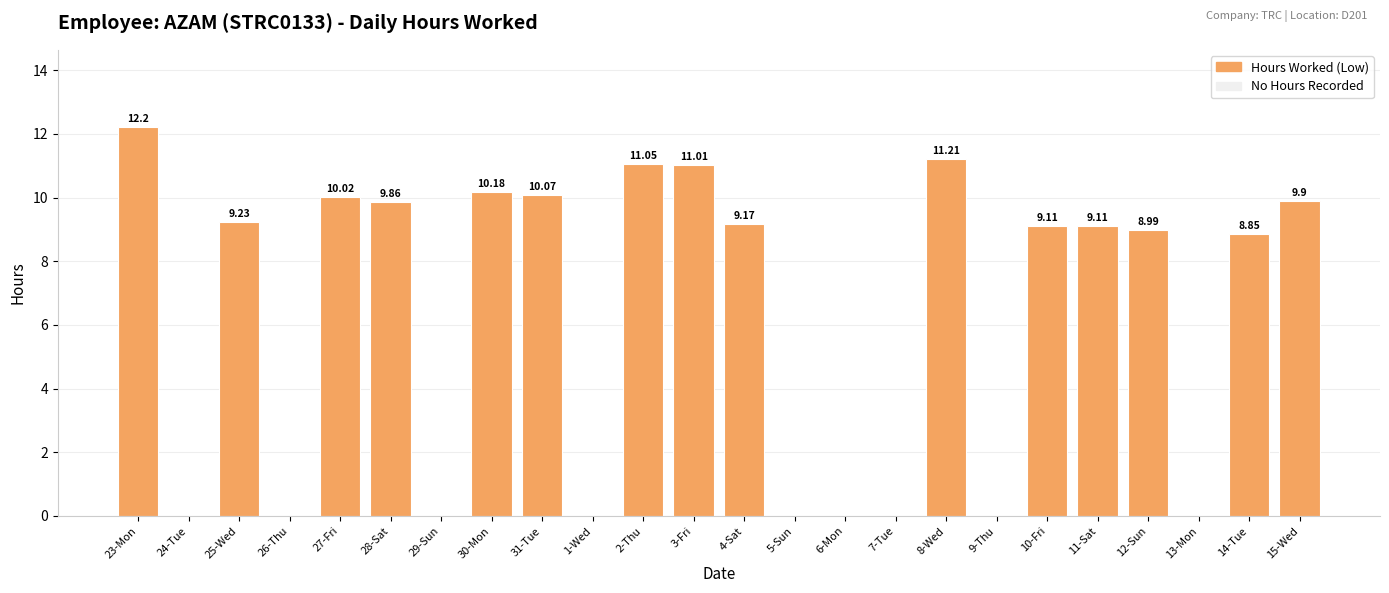

Approximately how many times larger is the value at 14-Tue compared to 15-Wed?

0.9